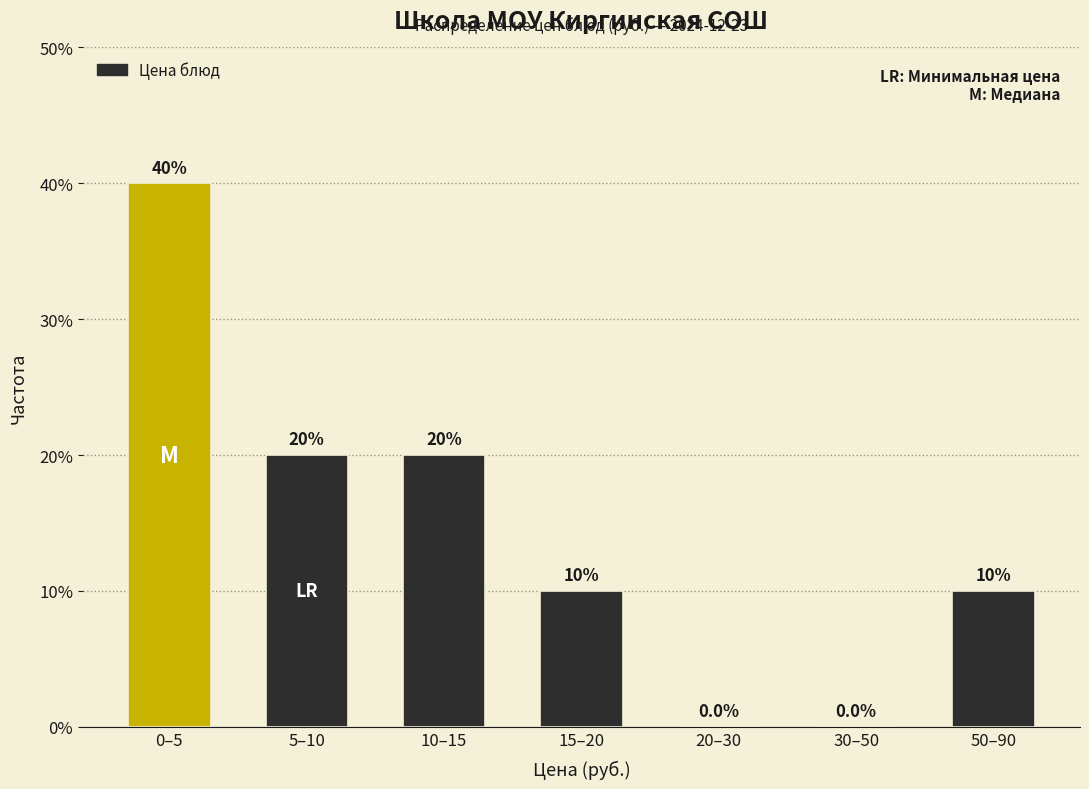

Reading left to right, transcribe all the data shown in this chart.

0–5=40	5–10=20	10–15=20	15–20=10	20–30=0	30–50=0	50–90=10